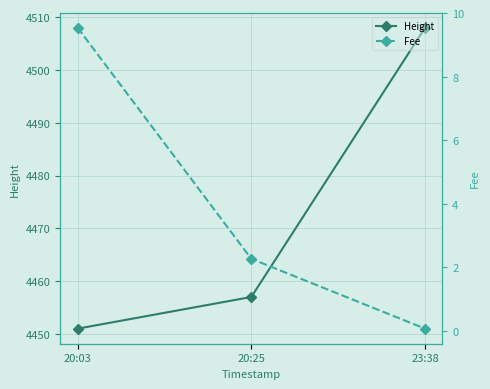

Rank the series by their average value, from highest to lowest.

Height, Fee